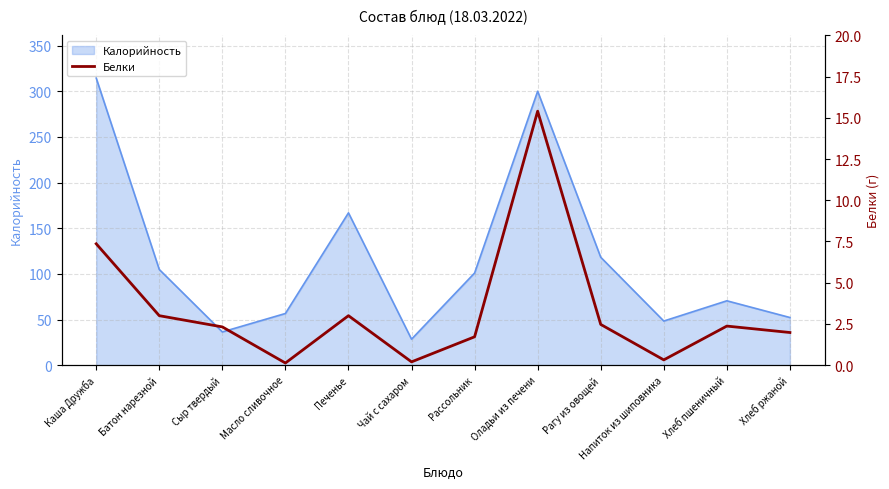

The value at Чай с сахаром is 0.2. True or false?

True